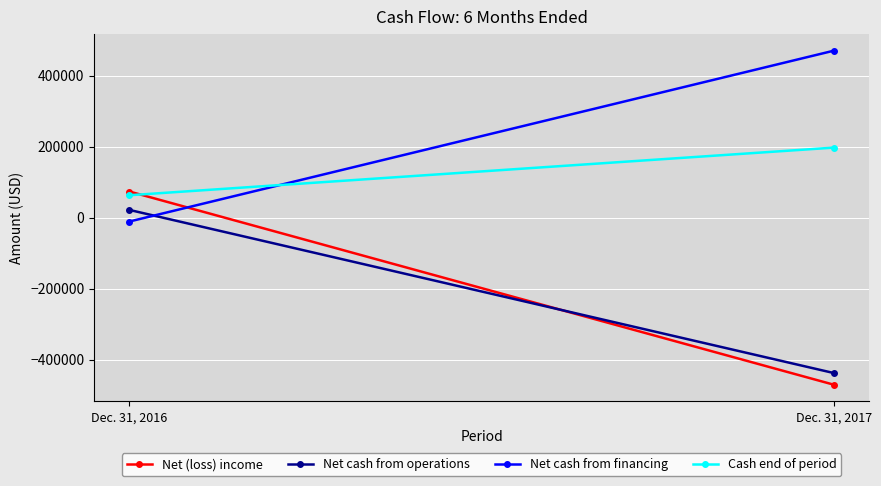

Which category has the lowest value in the Cash end of period series?

Dec. 31, 2016